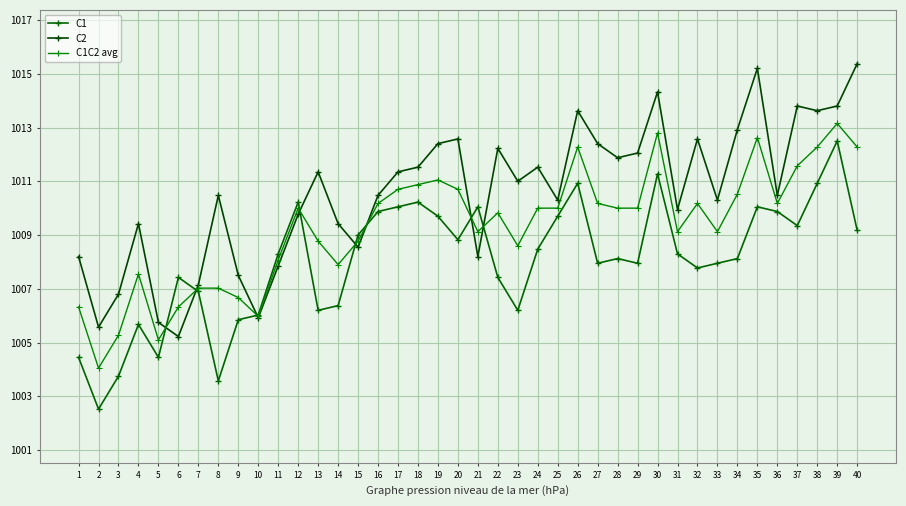

True or false: C1 has more than 2 points higher than both neighbors.

True